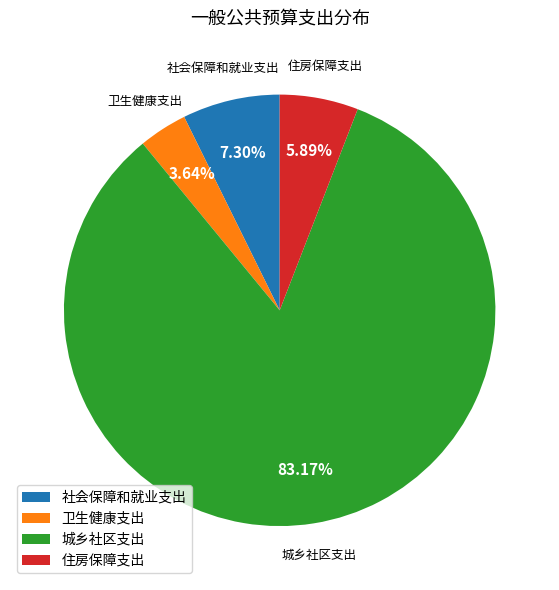

To the nearest percent, what is the combined percentage of 卫生健康支出 and 住房保障支出?

10%